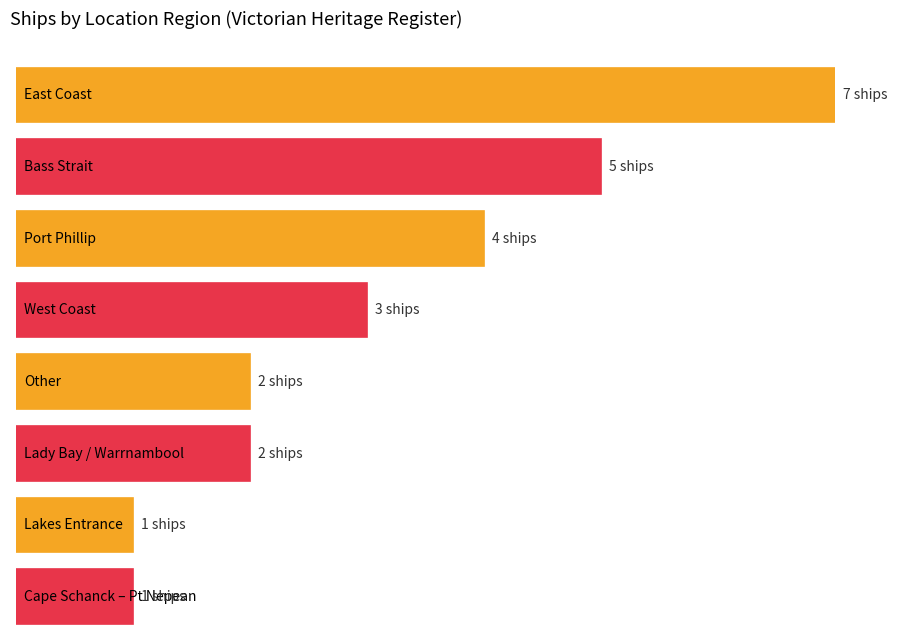

True or false: the data shows 4 at Between Cape Schanck and Point Nepean.

False